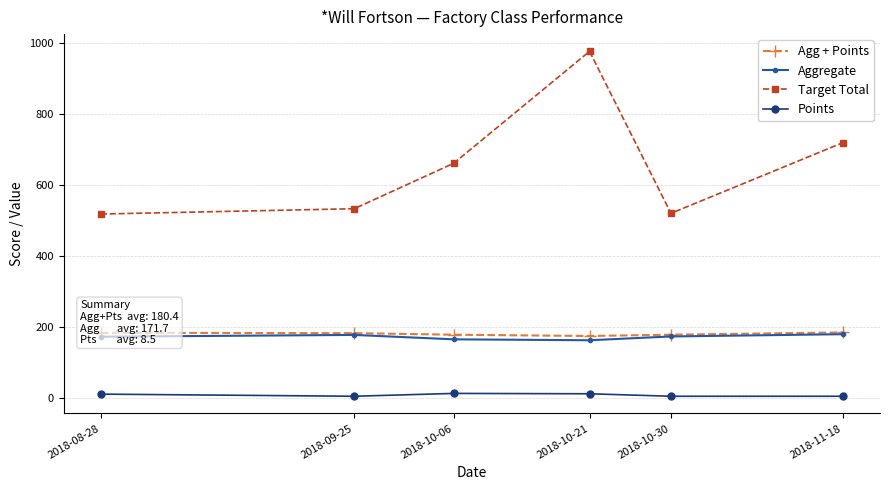

True or false: Aggregate and Points cross at least once.

False